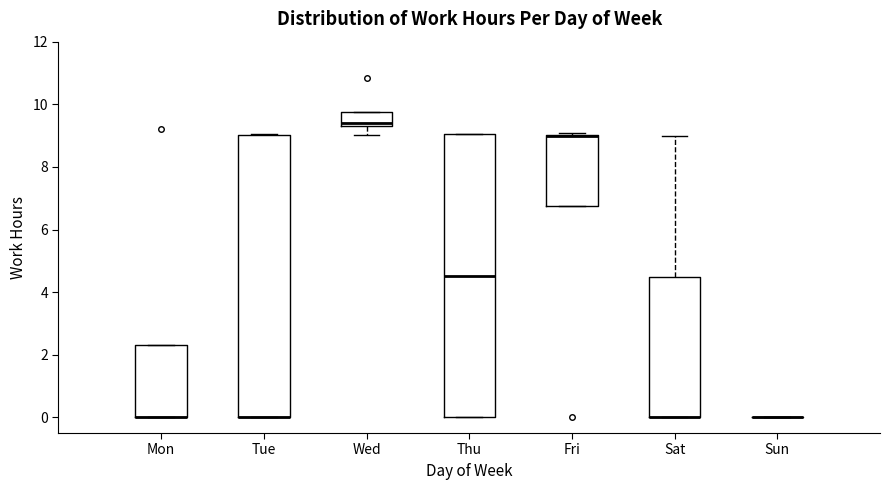

Where is the upper edge of the box for Fri on the y-axis? The values are not printed on the chart, so give them approximately, as read against the axis.

9.0